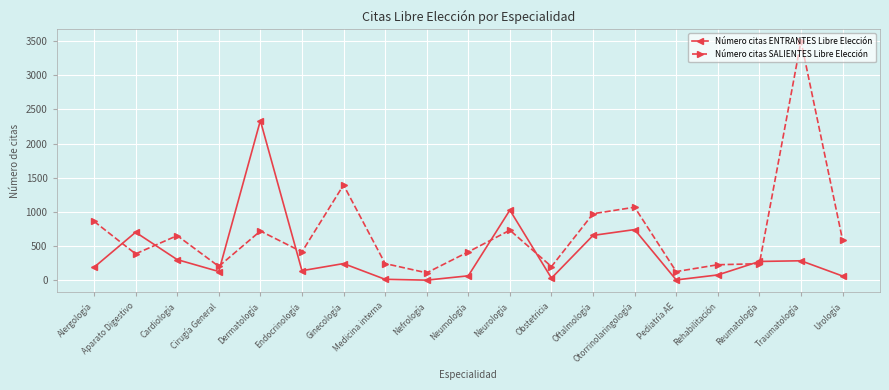

Does the chart have visible grid lines?

Yes